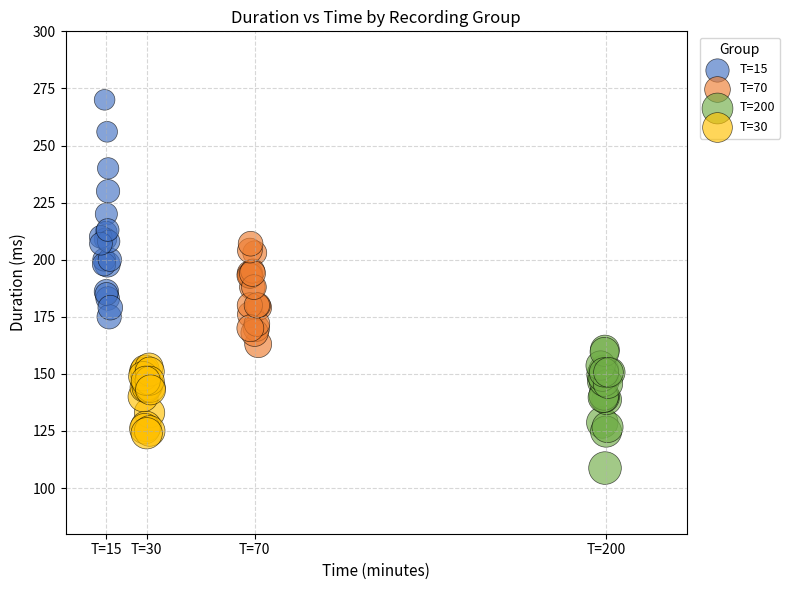

What are all the series names shown in the legend?

T=15, T=70, T=200, T=30